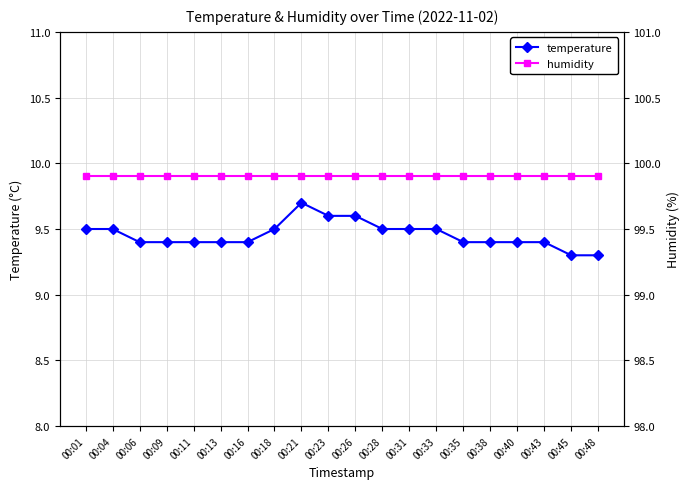

What are all the series names shown in the legend?

temperature, humidity